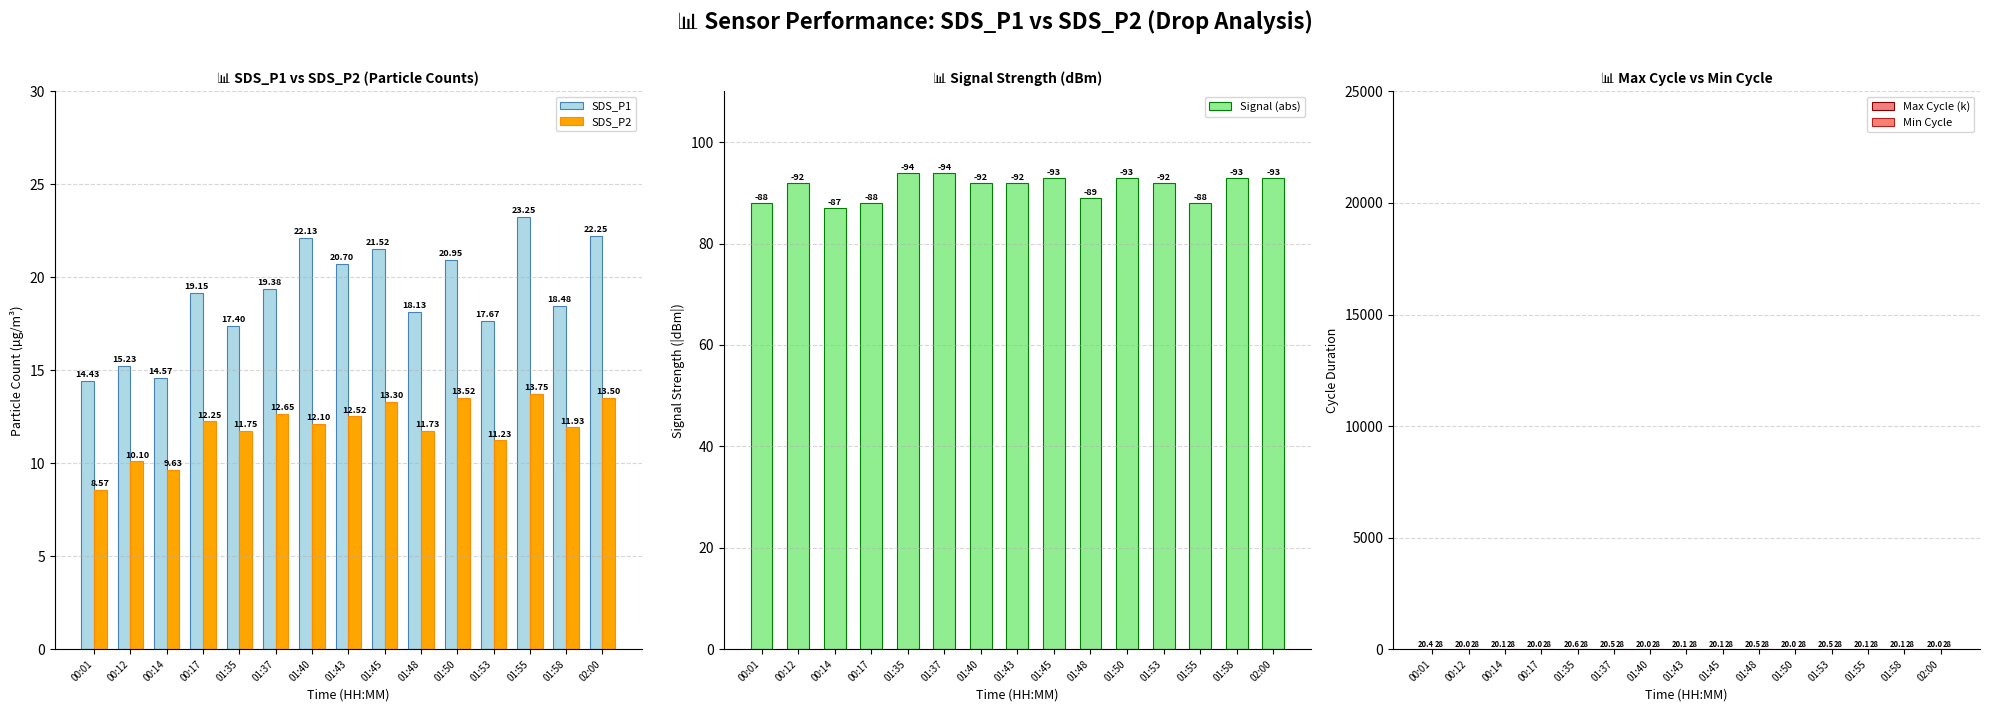

What value does the Max Cycle (k) series have at 01:48?

20.5